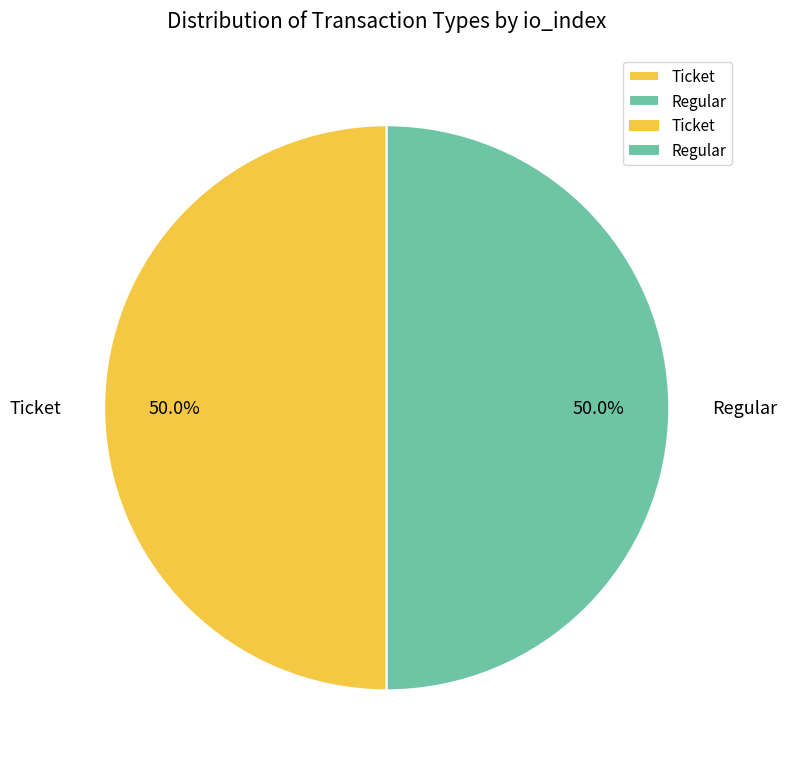

What percentage do Ticket and Regular together represent?

100.0%